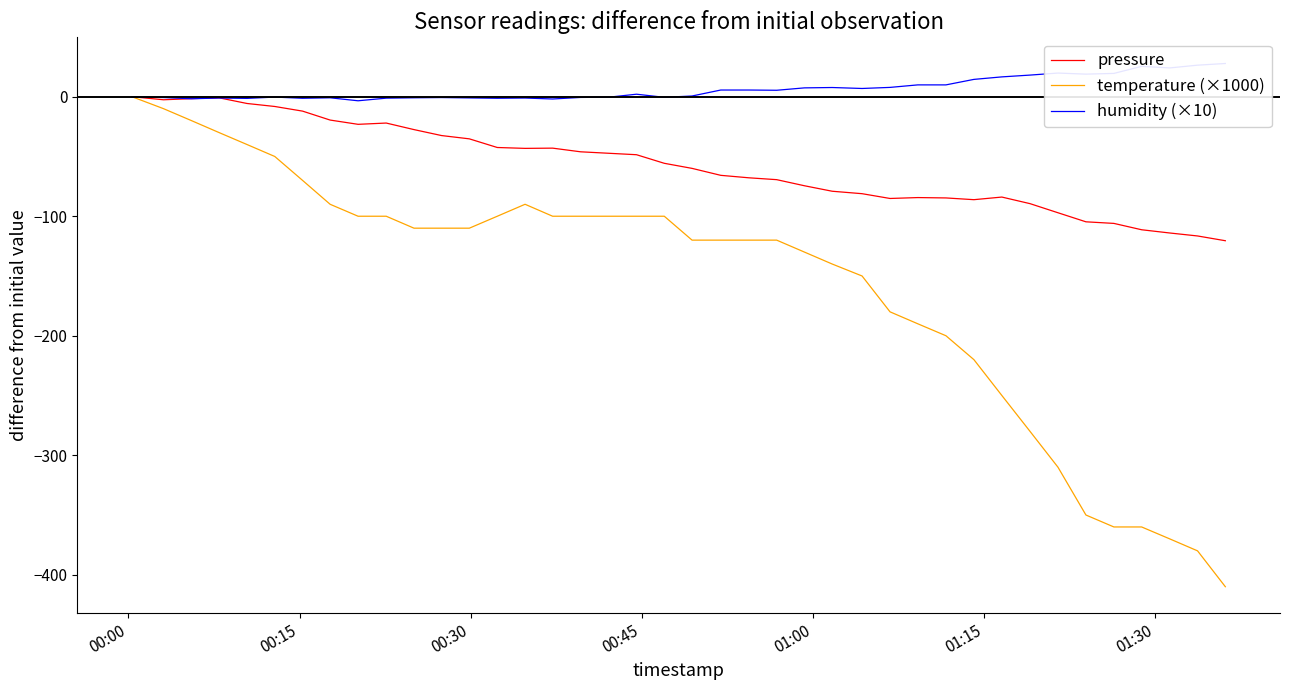

Is this an area chart (filled region under the line)?

No